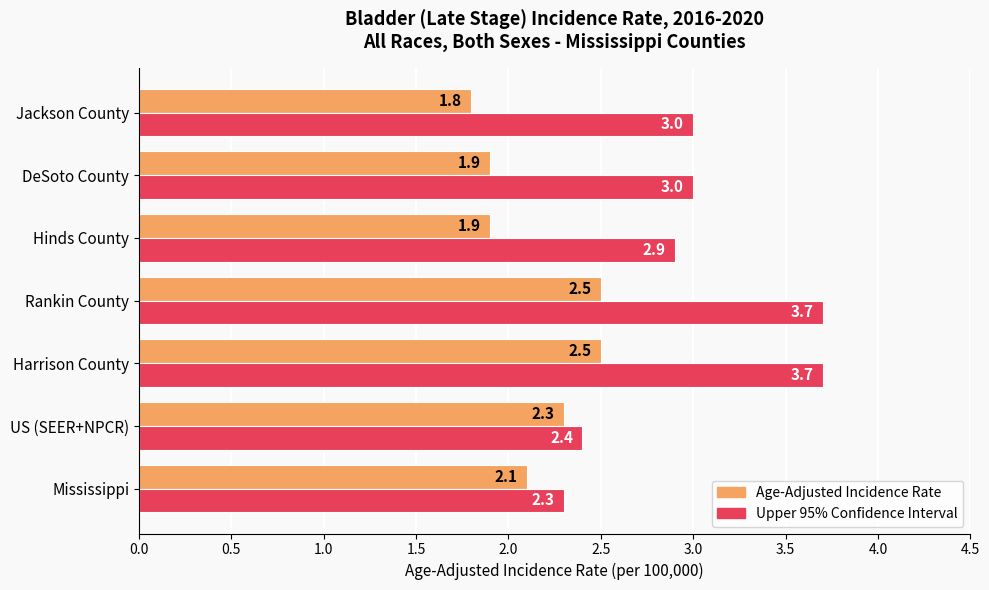

Rank the series by their average value, from highest to lowest.

Upper 95% Confidence Interval, Age-Adjusted Incidence Rate